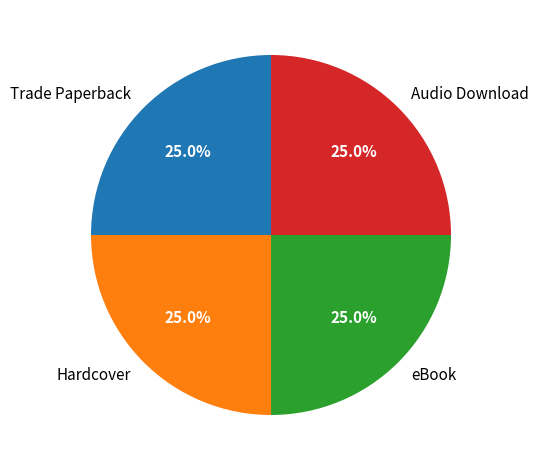

What percentage is NOT represented by Audio Download?

75.0%